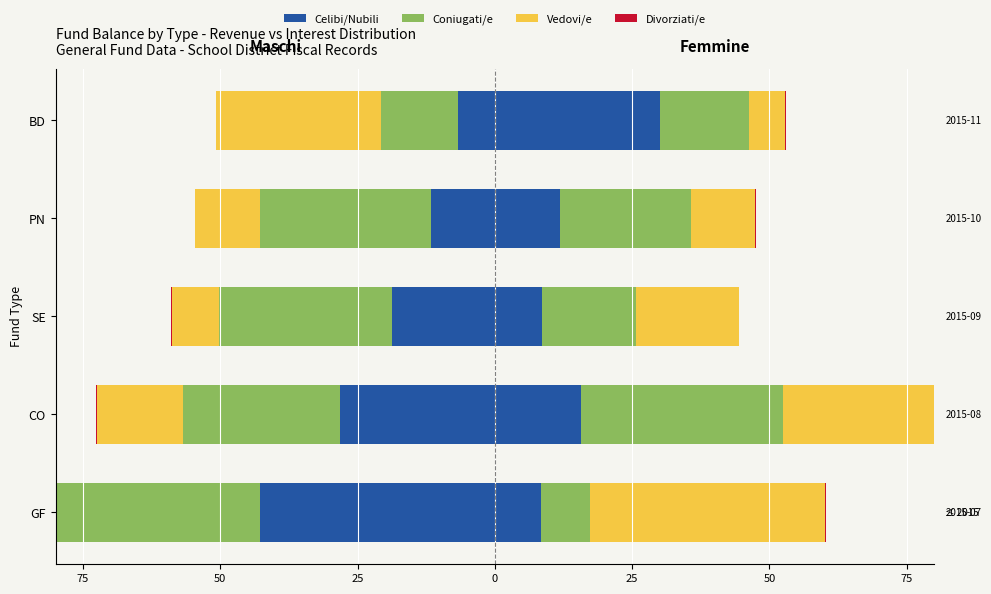

What is the sum of the Vedovi/e values at PN and BD?

-41.8